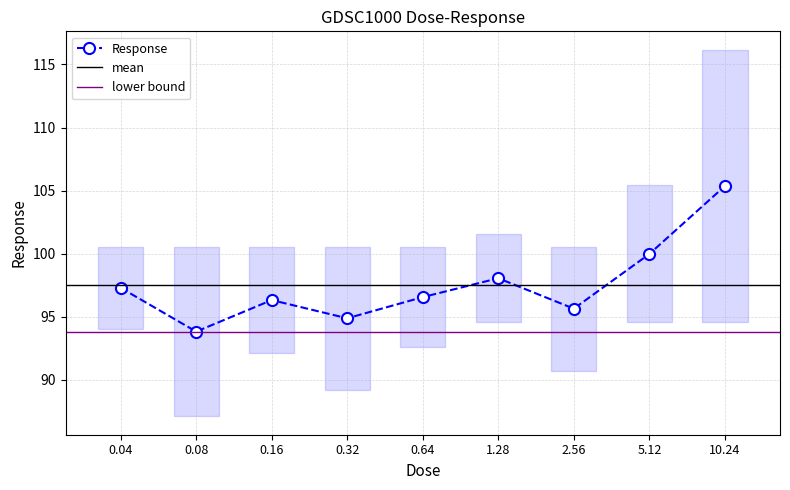

What position from the right is 0.32?

6